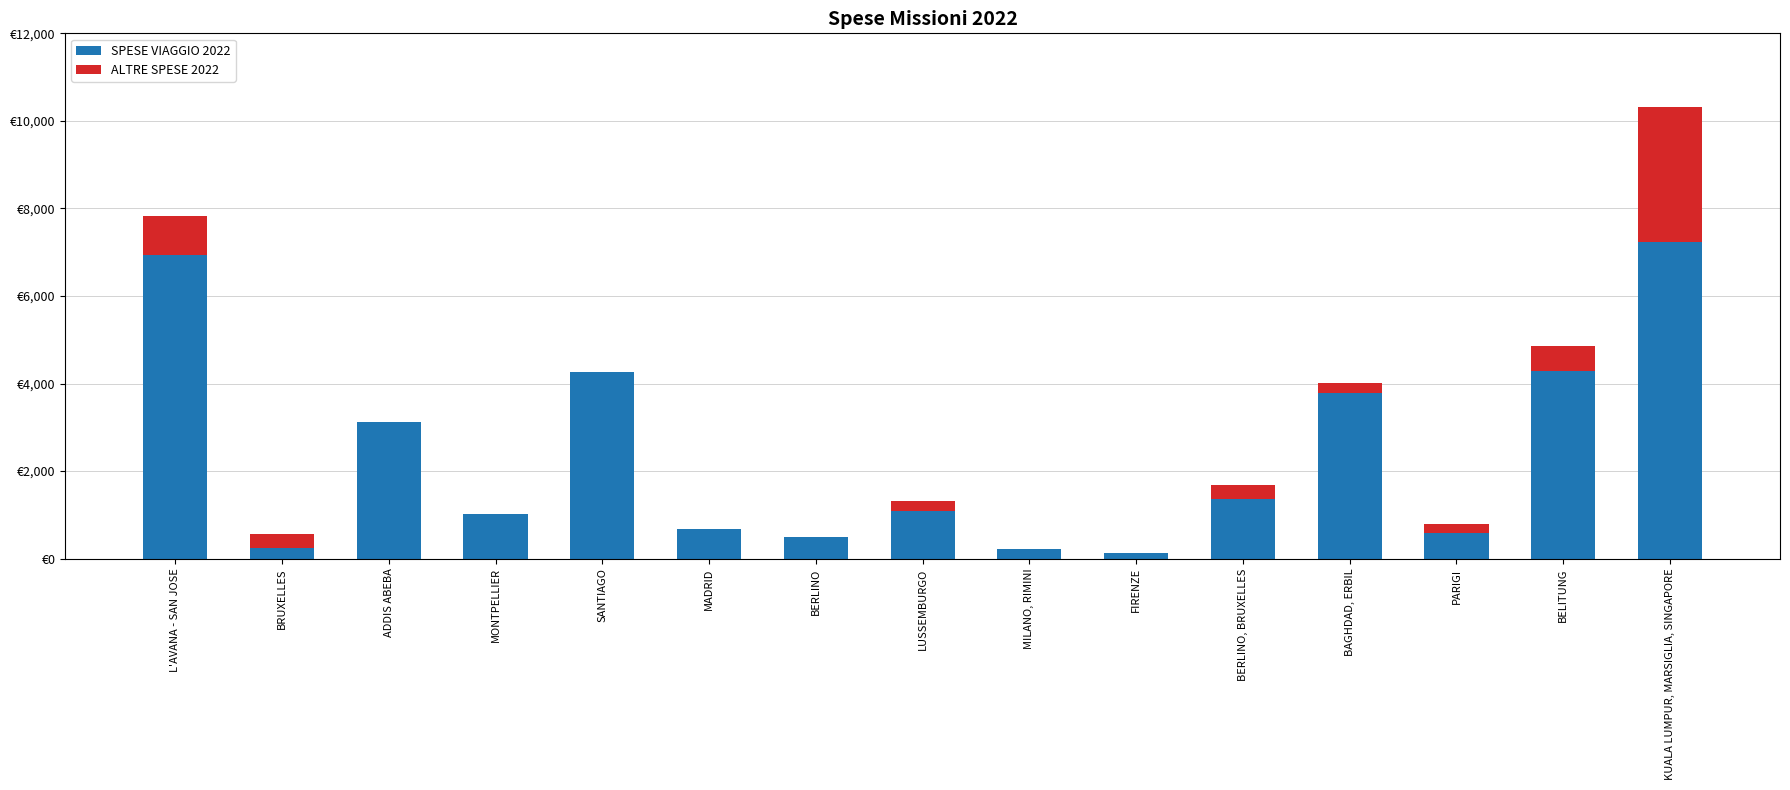

Is it true that ALTRE SPESE 2022 equals 12.8 at BERLINO?

True